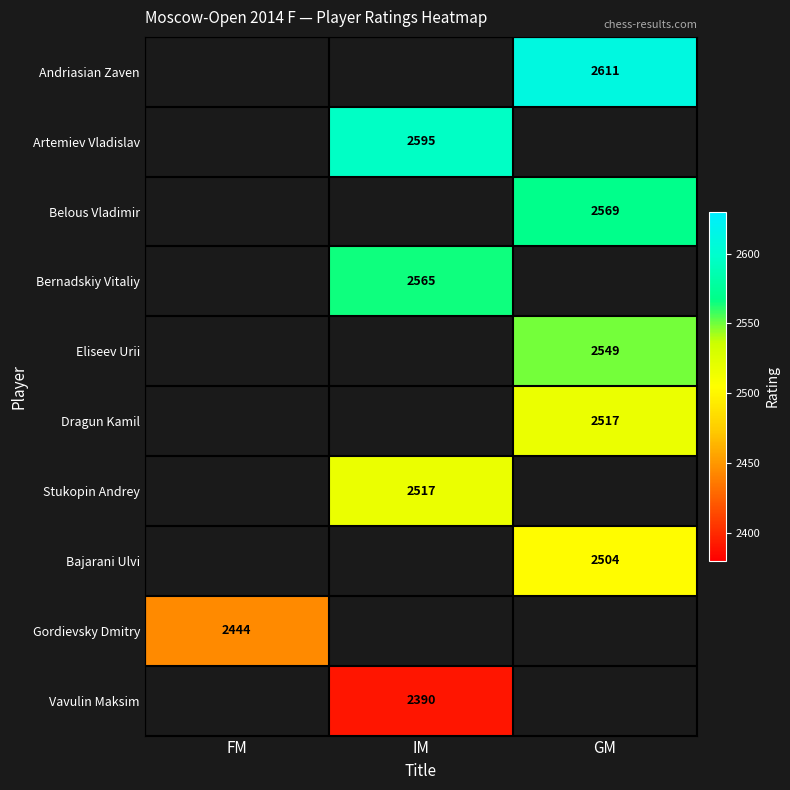

The Bajarani Ulvi series shows 2504 at GM. True or false?

True